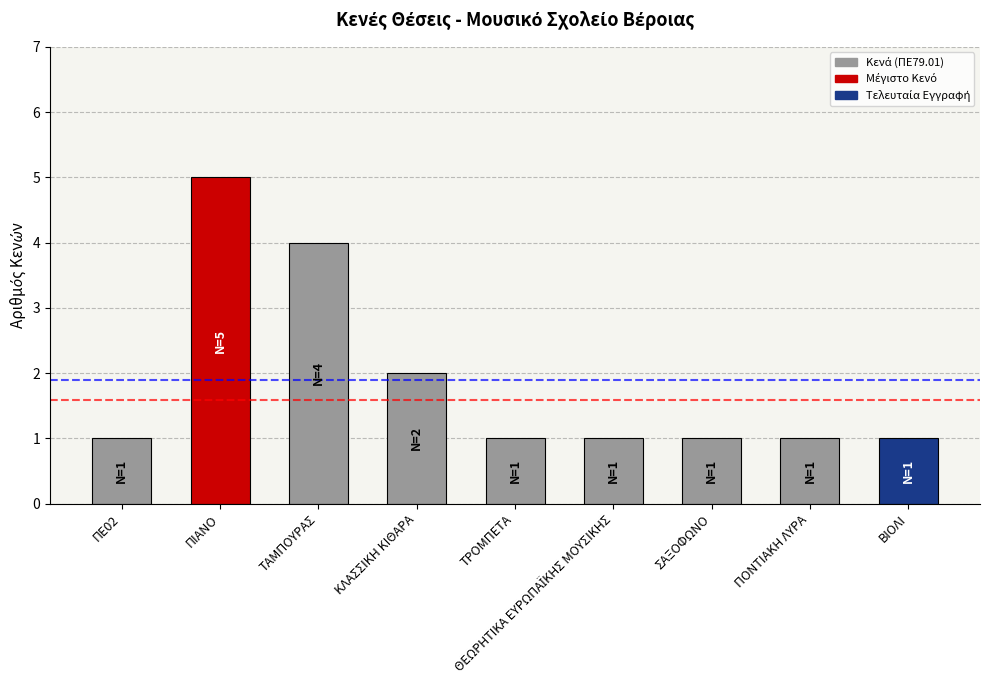

What is the label of the 7th bar from the right?

ΤΑΜΠΟΥΡΑΣ